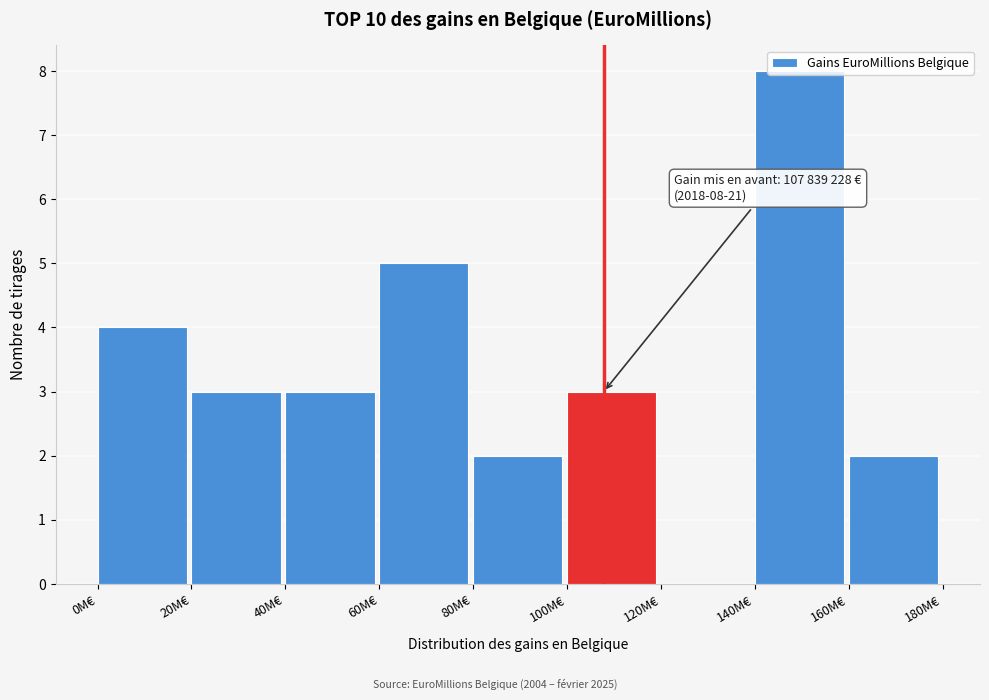

What is the approximate value at 20M€?

3